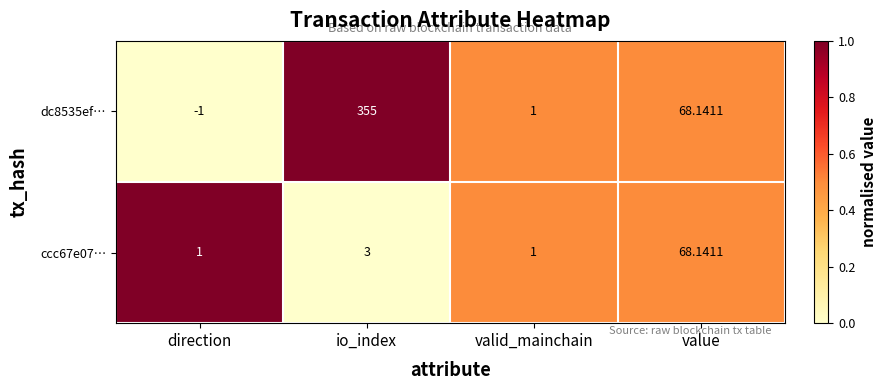

How many values in the ccc67e07… series are below 3?

2